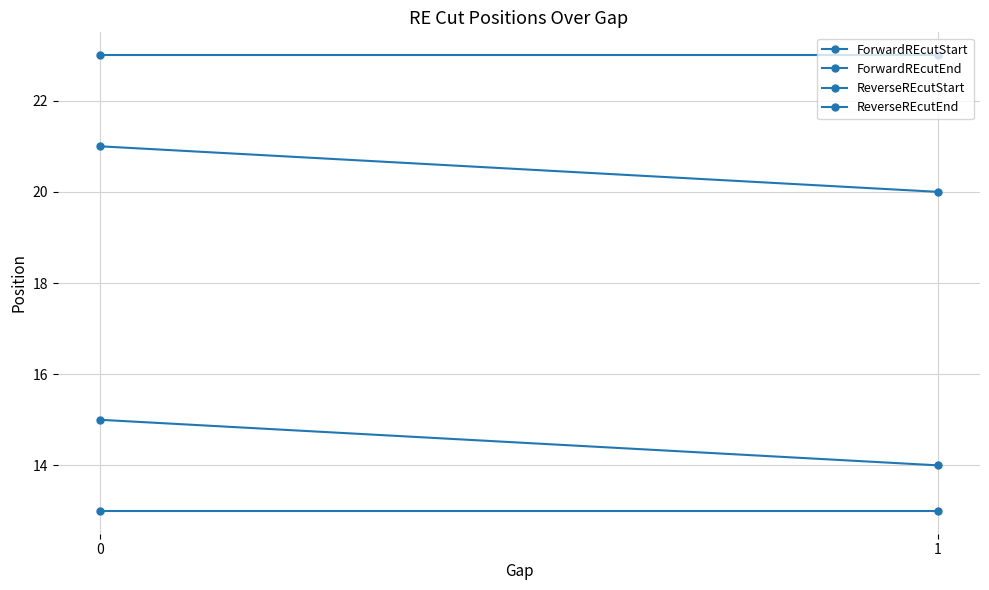

Rank the categories by ForwardREcutStart value from highest to lowest.

0, 1